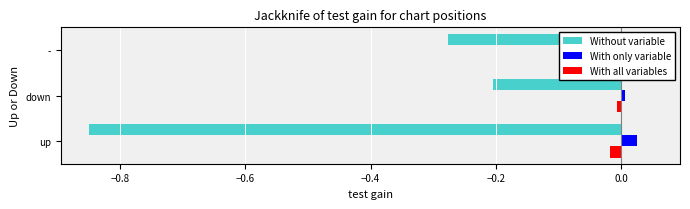

Which series has the largest range (max minus min)?

Without variable